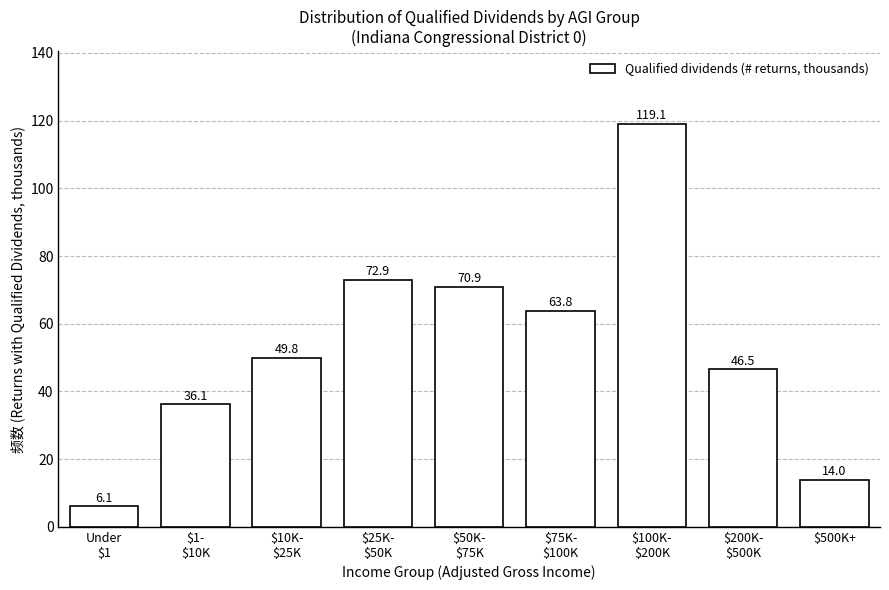

Reading left to right, what are all the values shown in this chart?

6.1	36.1	49.8	72.9	70.9	63.8	119.1	46.5	14.0